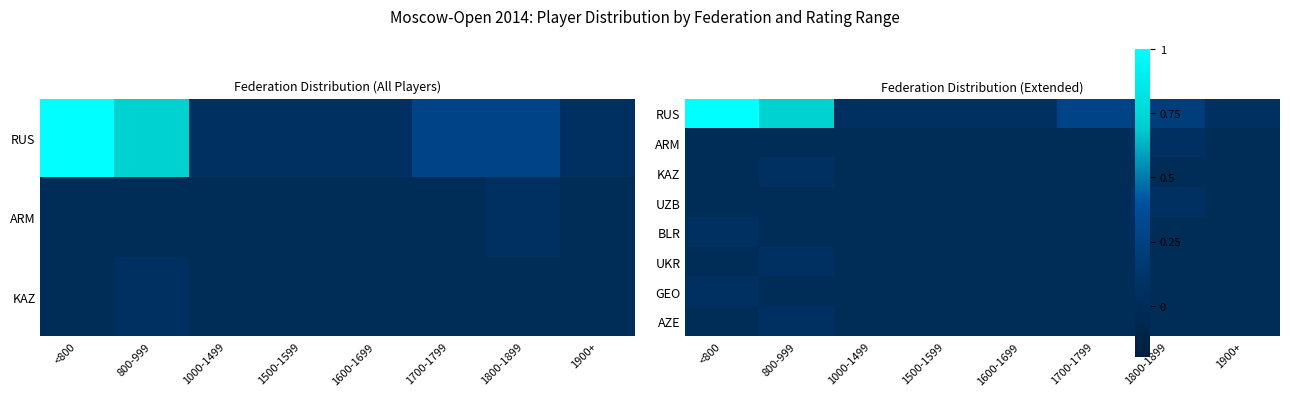

List the series in order of their peak value, lowest first.

ARM, KAZ, UZB, BLR, UKR, GEO, AZE, RUS